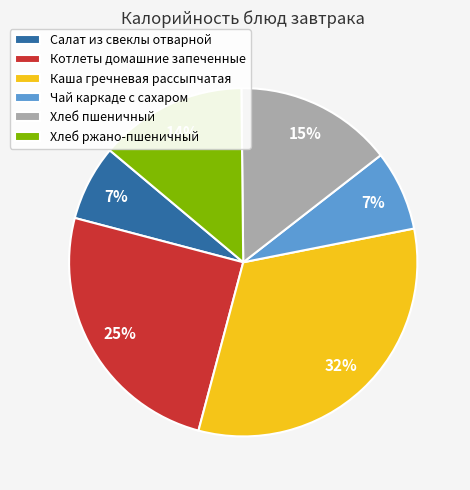

To the nearest percent, what percentage of the pie is Хлеб пшеничный?

15%